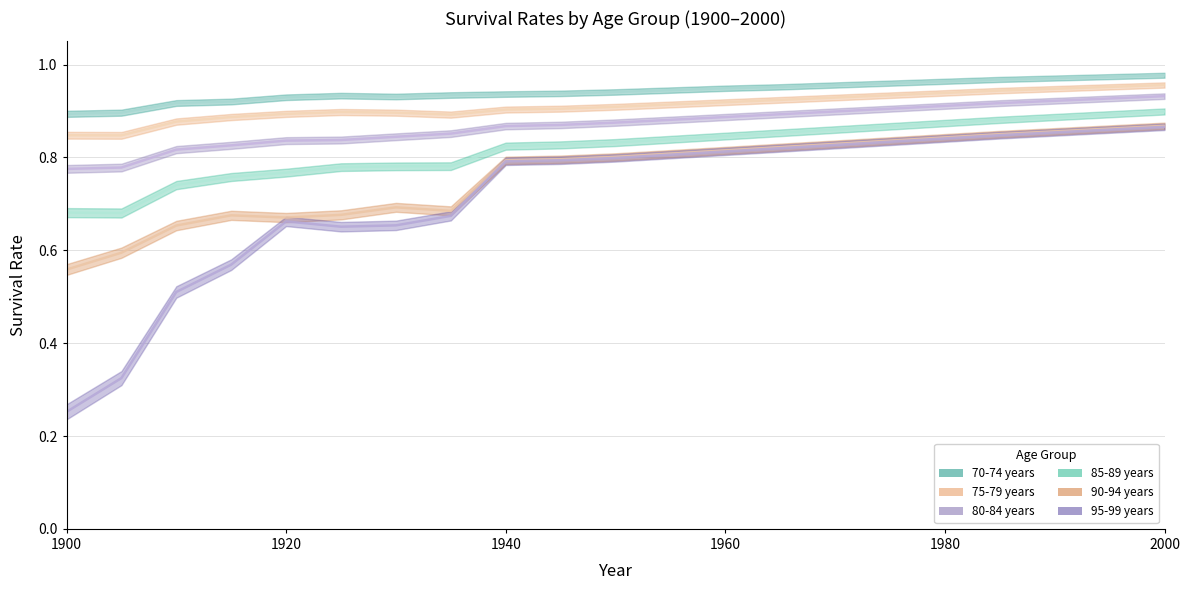

True or false: 80-84 years and 75-79 years cross at least once.

False